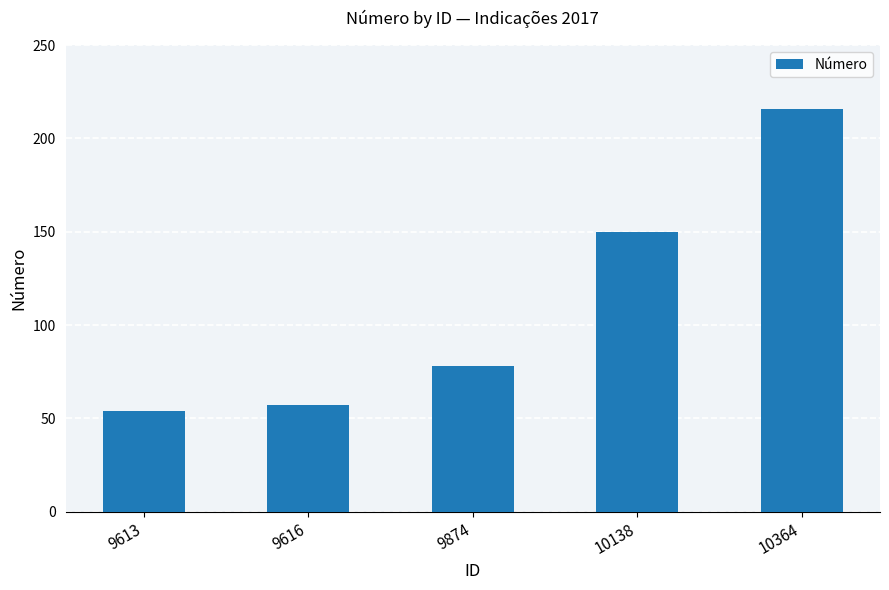

What is the sum of all values?

555